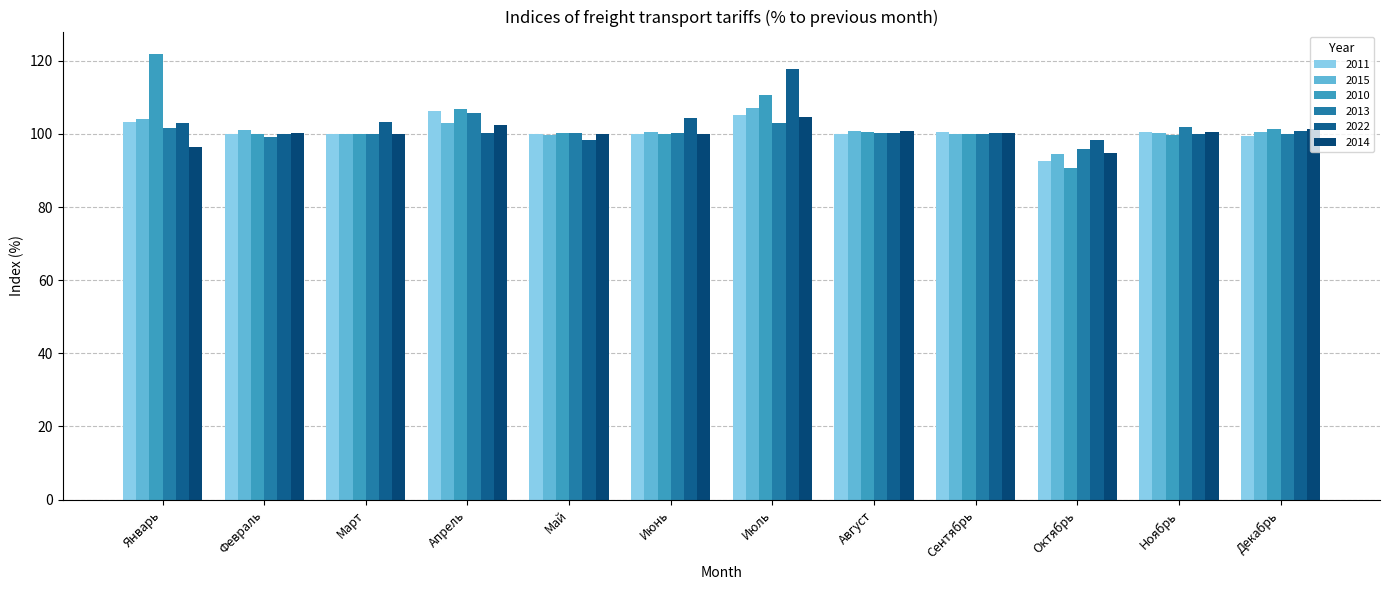

Which category has the lowest value in the 2011 series?

Октябрь